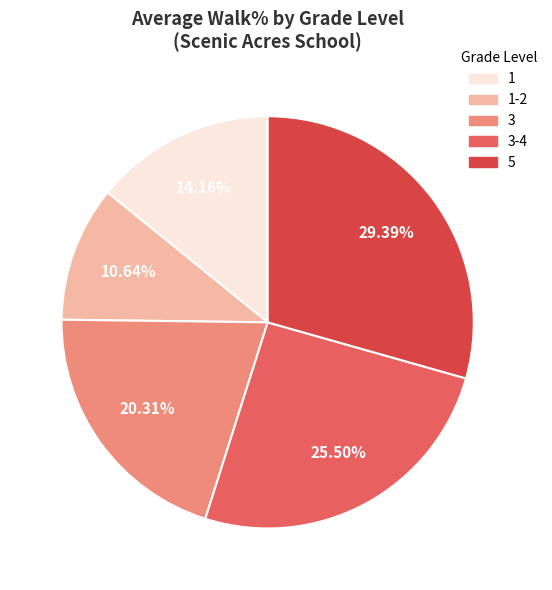

Rank the categories by value from highest to lowest.

5, 3-4, 3, 1, 1-2